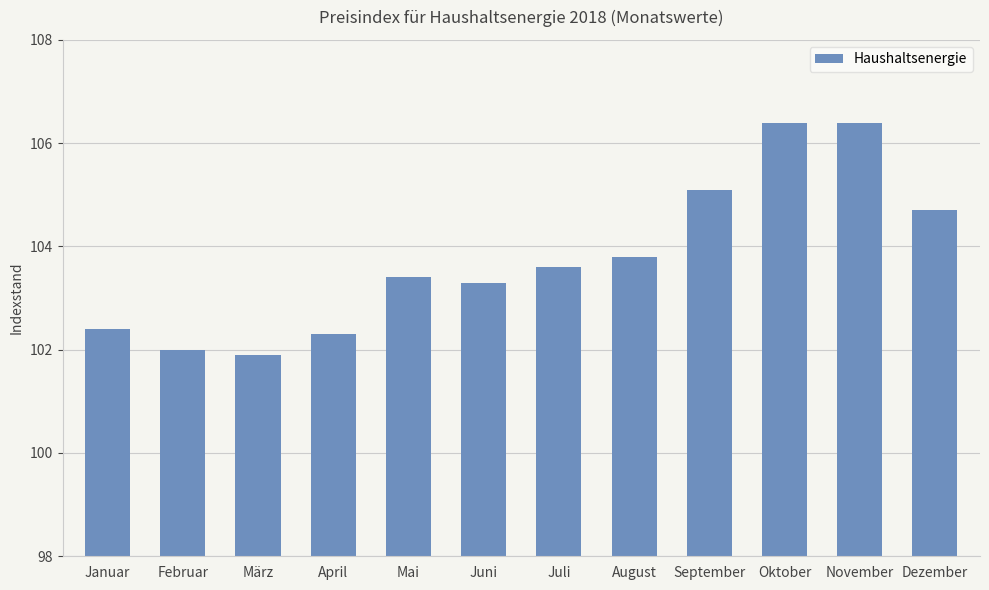

What is the label of the 11th bar from the left?

November